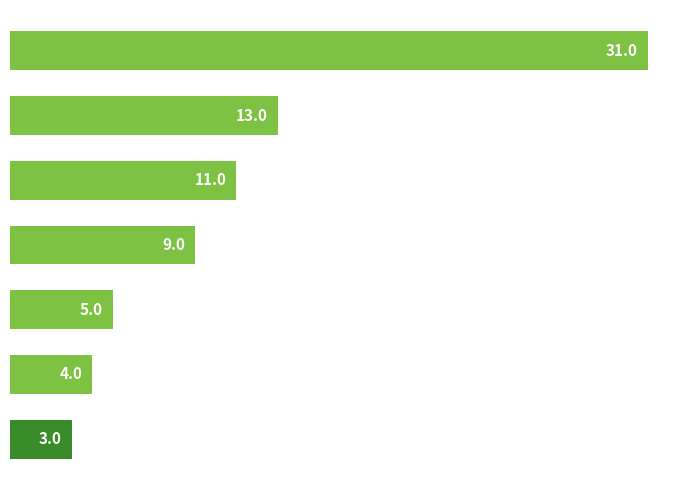

What is the value of the 5th bar from the top?

5